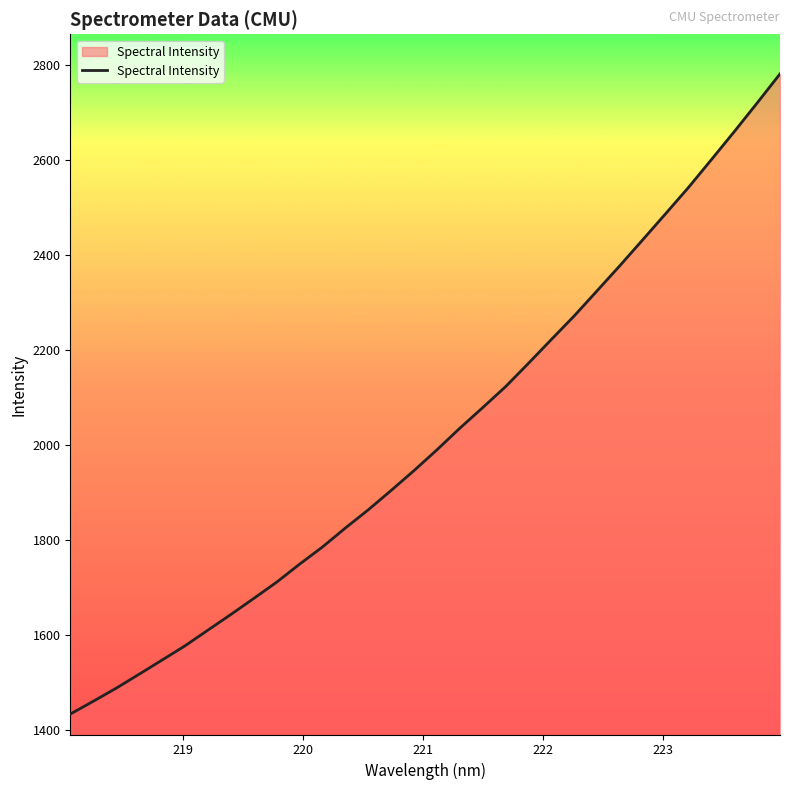

Does the chart have visible grid lines?

No